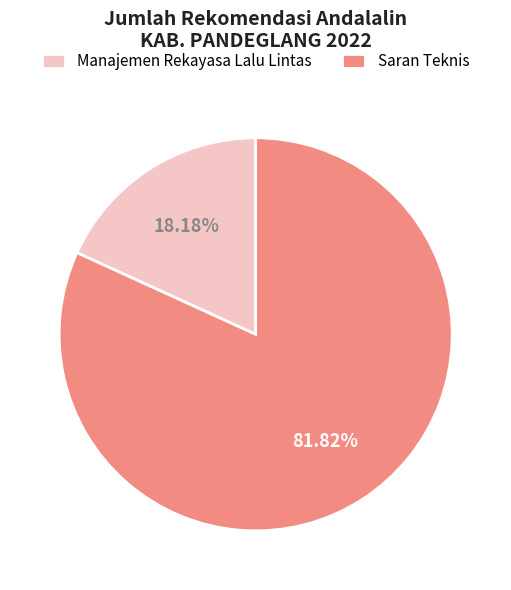

What is the ratio of the value at Manajemen Rekayasa Lalu Lintas to the value at Saran Teknis?

0.2